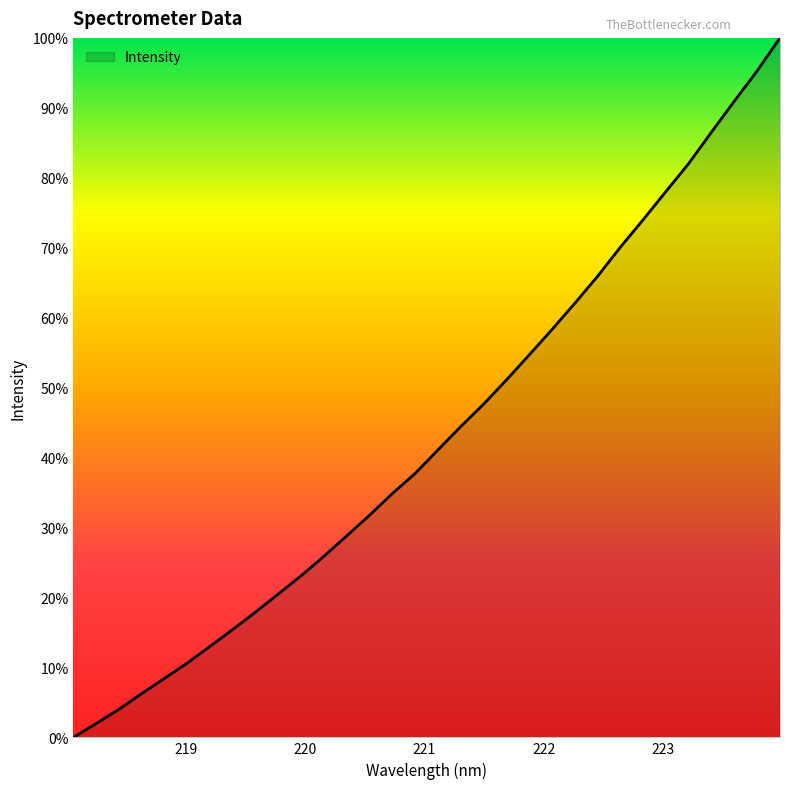

Does the chart display data point markers on the line(s)?

No